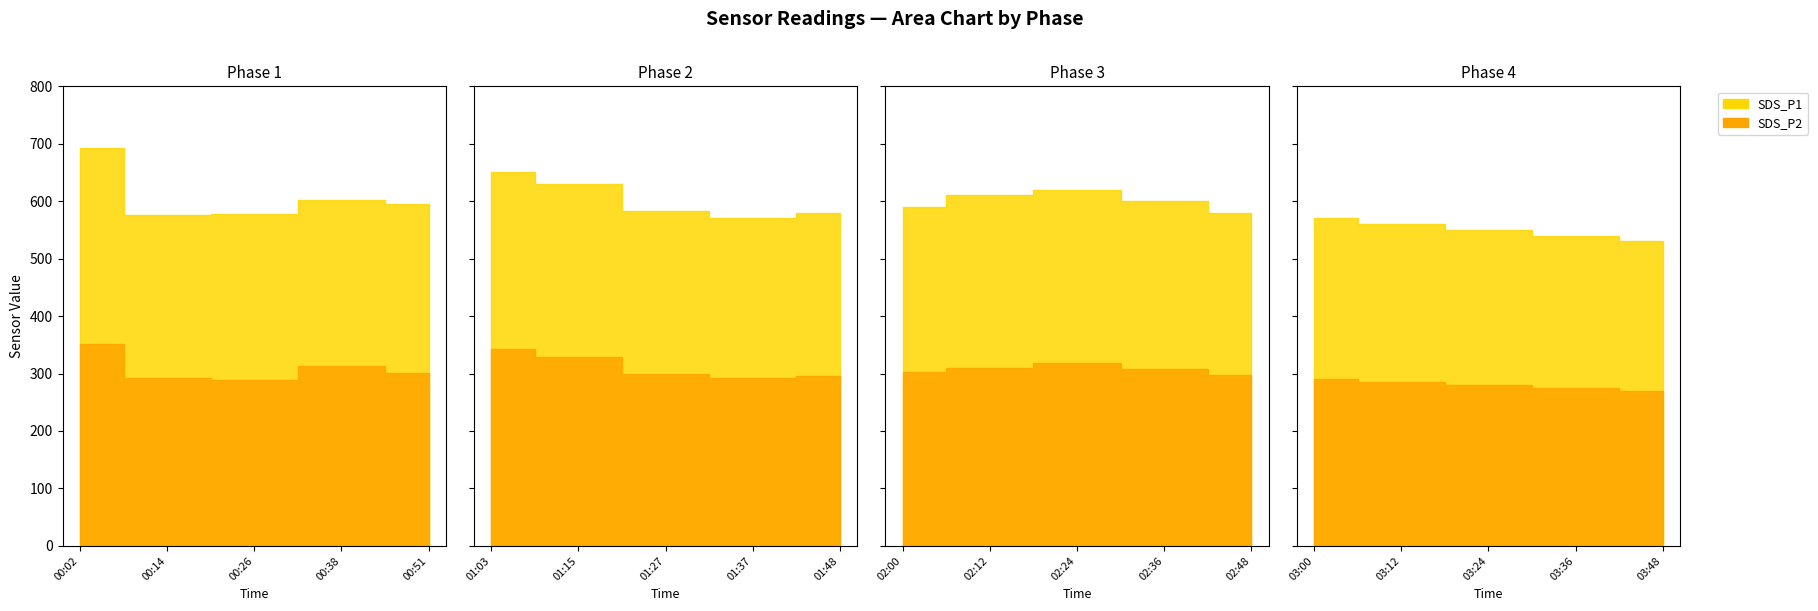

True or false: Humidity and SDS_P1 cross at least once.

False